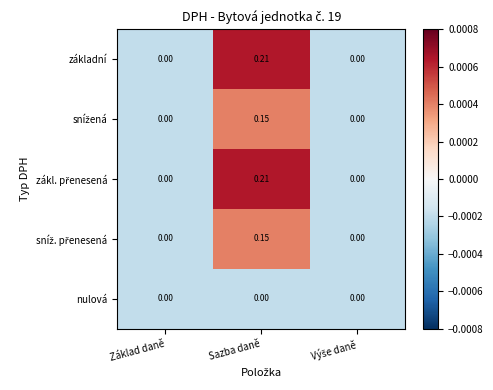

Which category has the highest value across all series?

Sazba daně